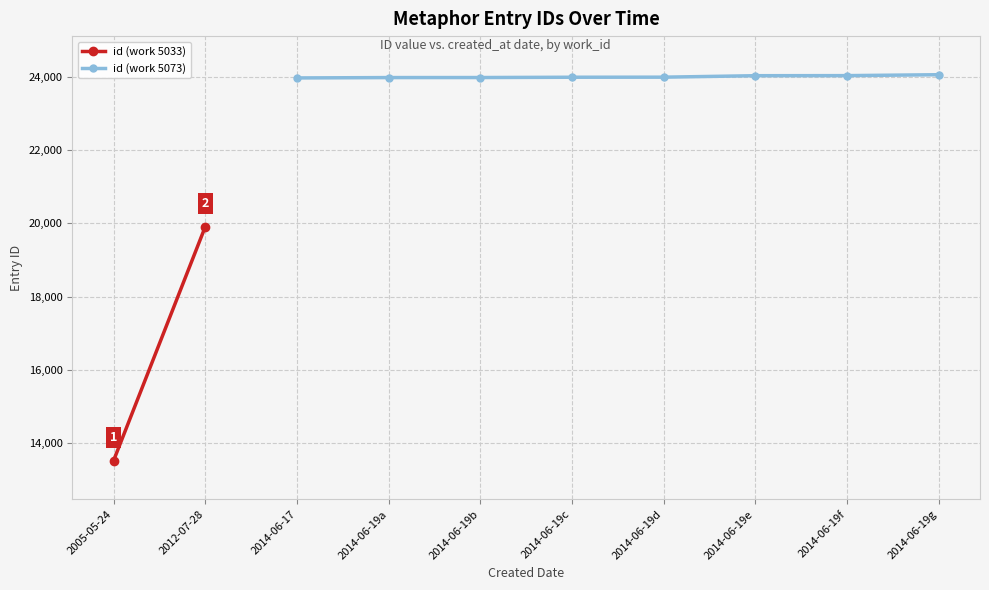

The value of id (work 5073) at 2014-06-19f is 24025. True or false?

True